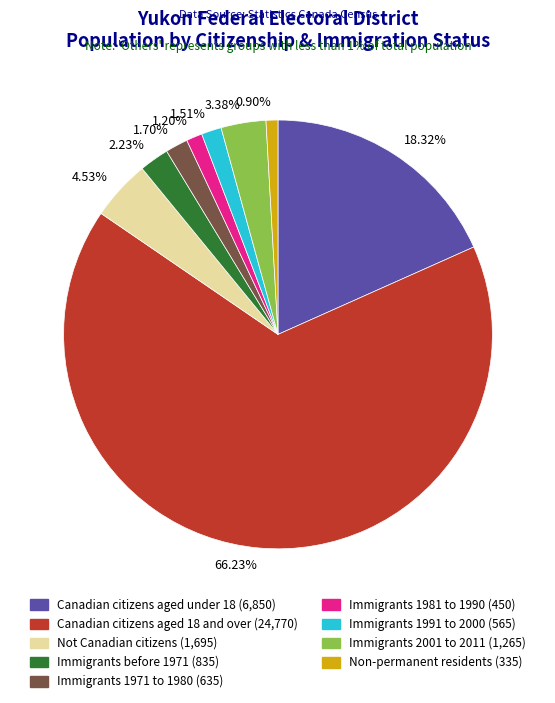

Which slice represents more than half of the pie?

66.23%